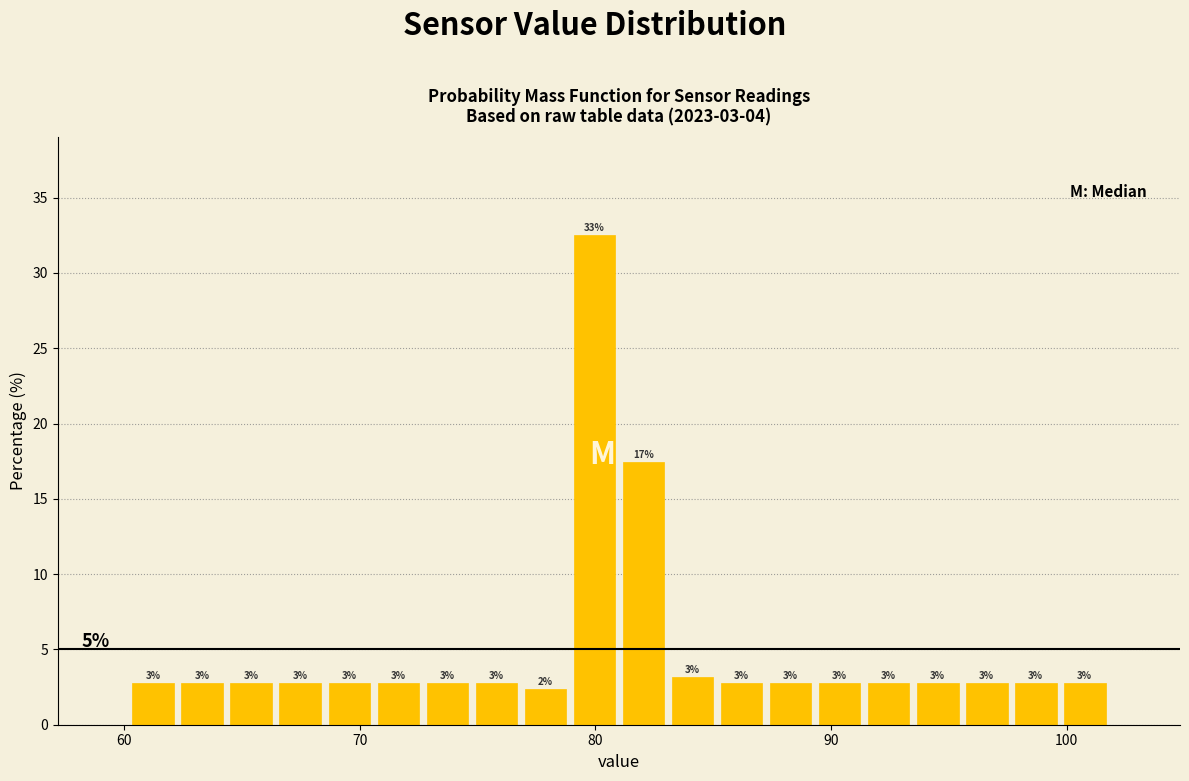

Read against the x-axis, roughly where is the centre of the tallest bar?

80